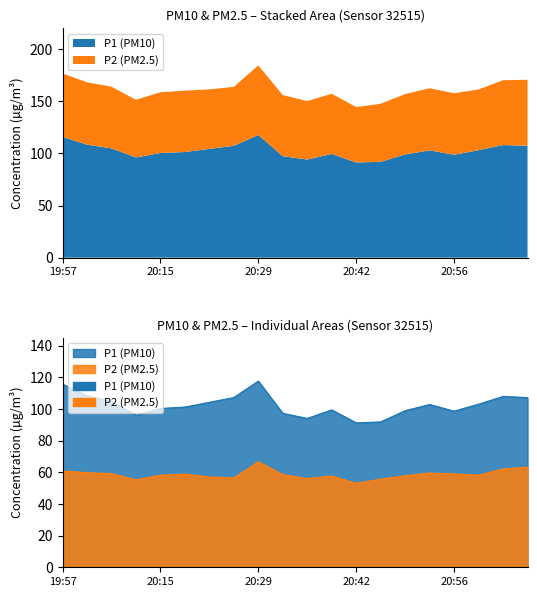

True or false: P1 has a value of 94.1 at 20:35.

True